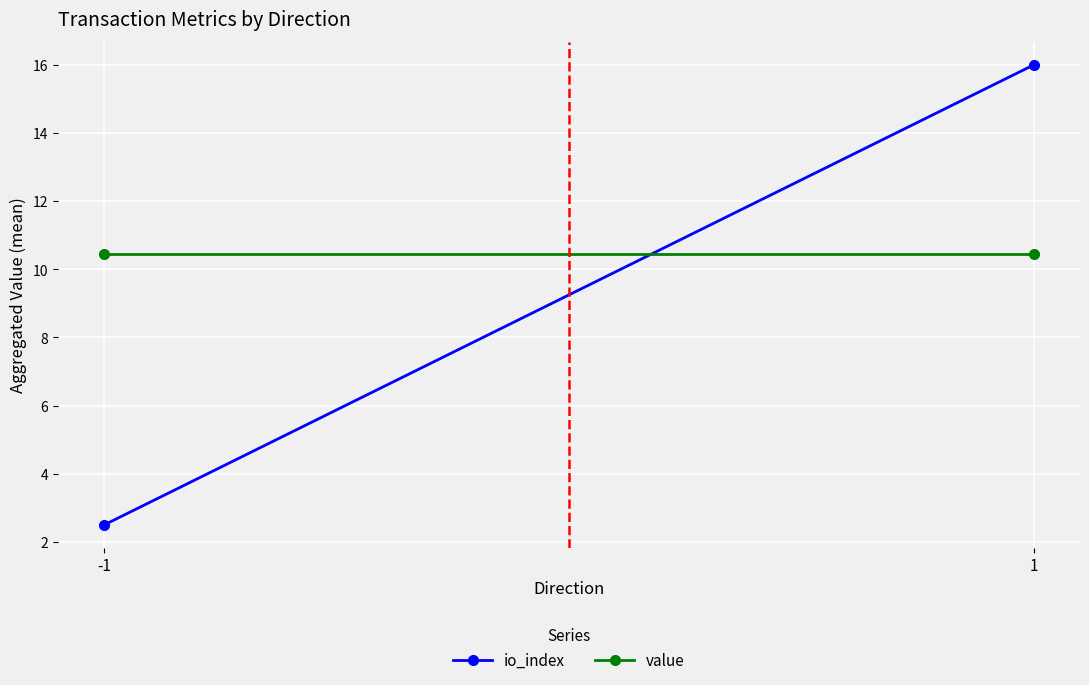

The value of io_index at -1 is 4.2. True or false?

False